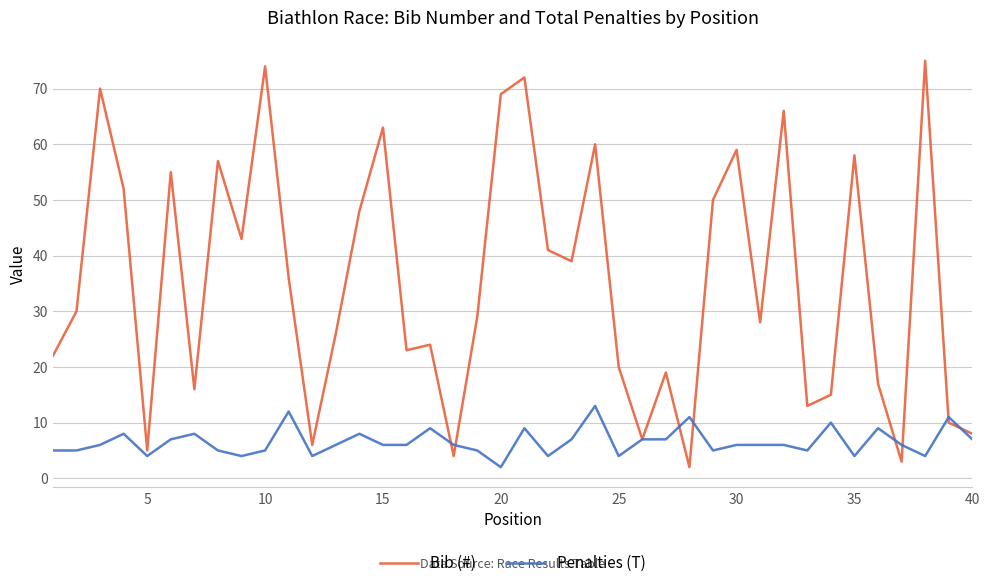

Which series has the largest total across all categories?

Bib (#)